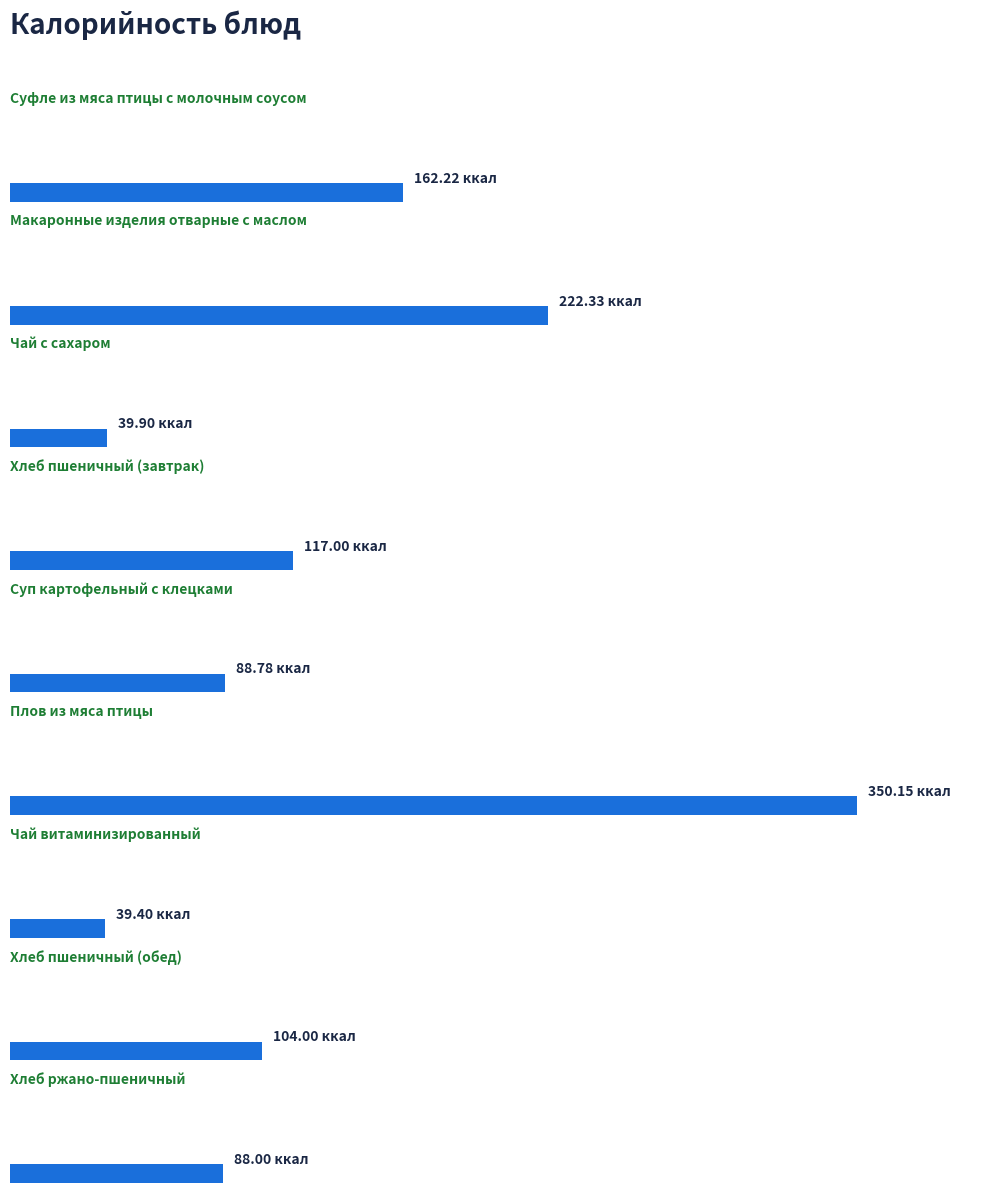

Which has a higher value, Хлеб пшеничный (обед) or Макаронные изделия отварные с маслом?

Макаронные изделия отварные с маслом